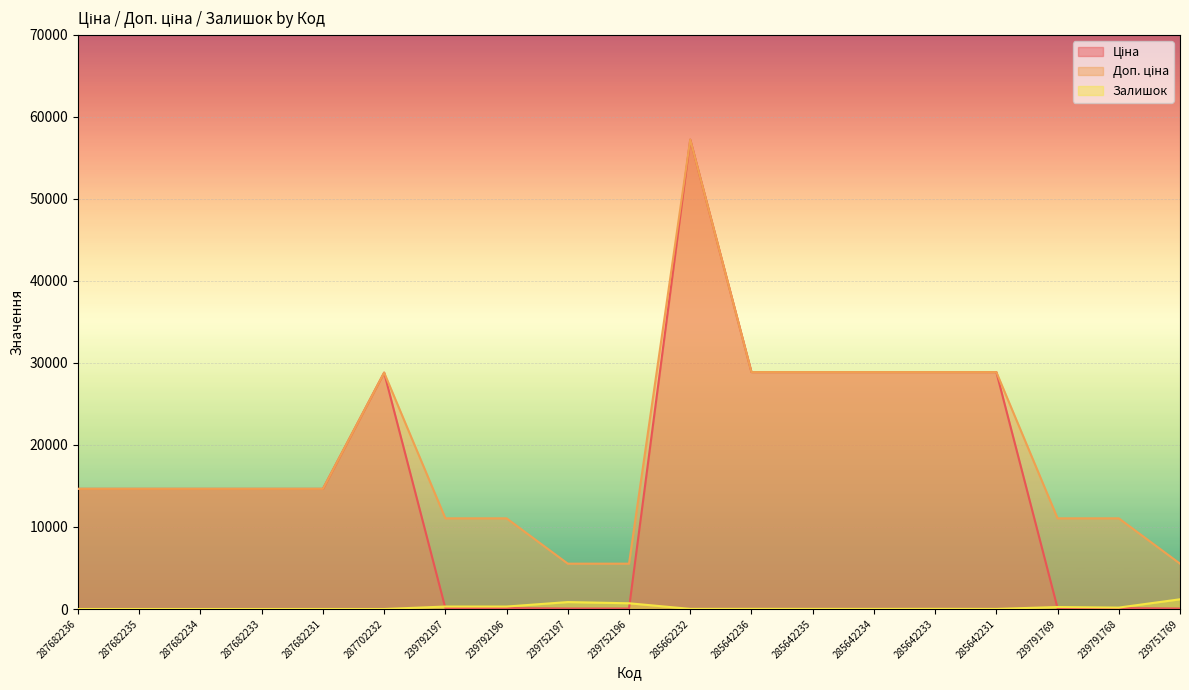

What is the difference between the second highest and second lowest values in the Доп. ціна series?

23362.3